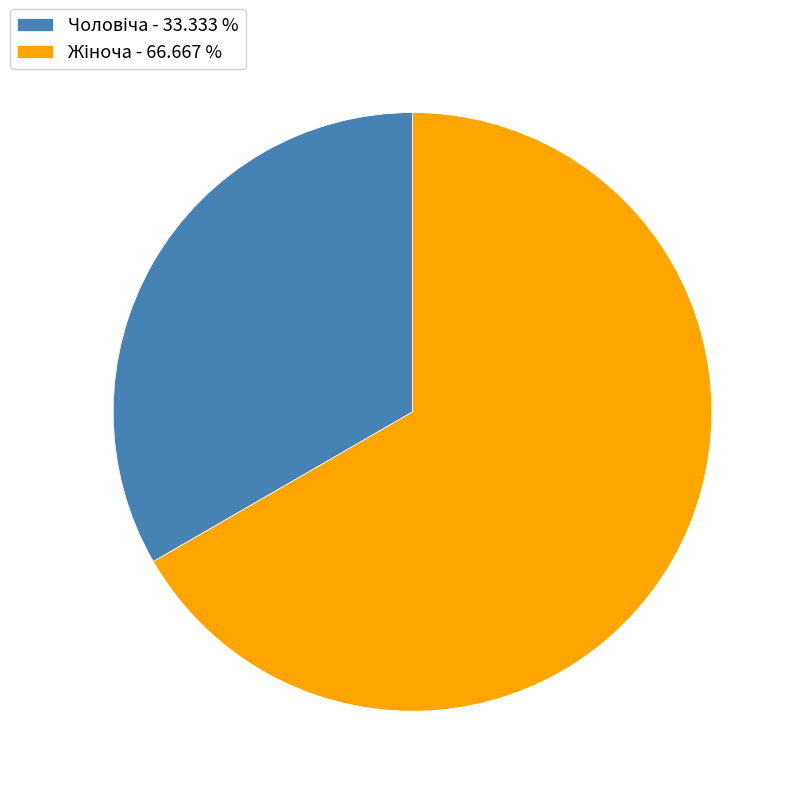

Is there any slice that represents more than half of the pie?

Yes